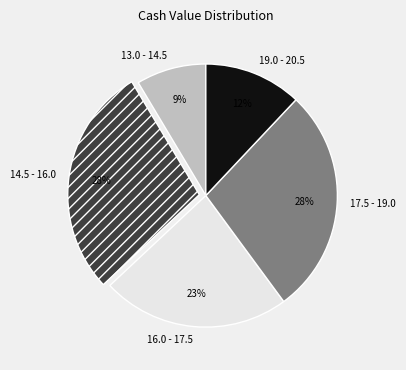

Between 13.0 - 14.5 and 14.5 - 16.0, which is larger?

14.5 - 16.0